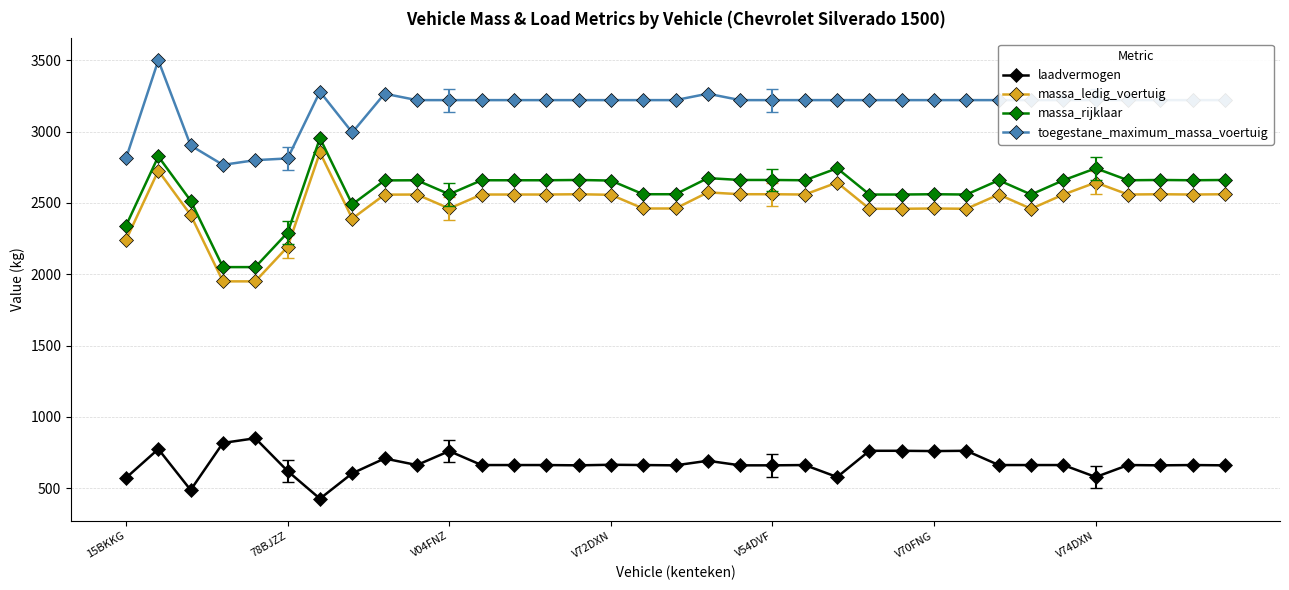

What are all the series names shown in the legend?

laadvermogen, massa_ledig_voertuig, massa_rijklaar, toegestane_maximum_massa_voertuig